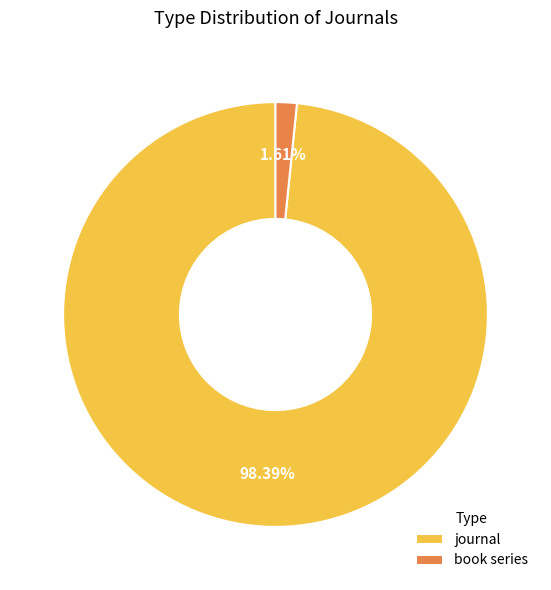

To the nearest percent, what is the difference between the largest and smallest slice percentages?

97%